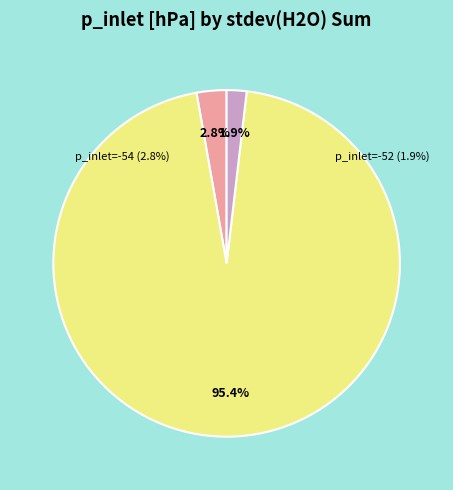

True or false: -52 accounts for 24% of the total.

False